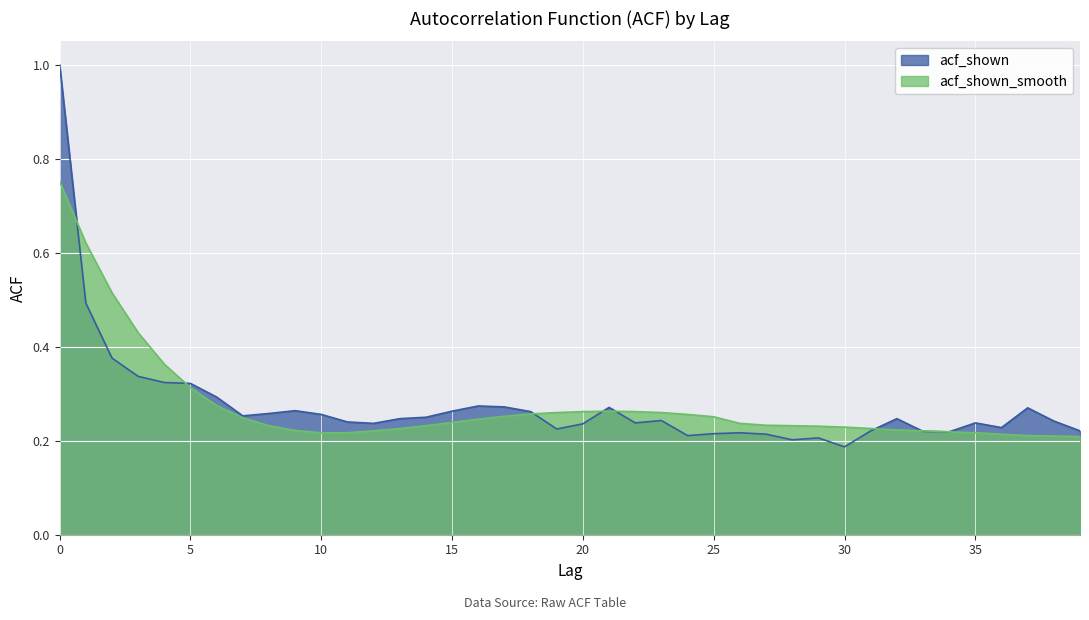

Rank the series by their maximum value, from lowest to highest.

acf_shown_smooth, acf_shown